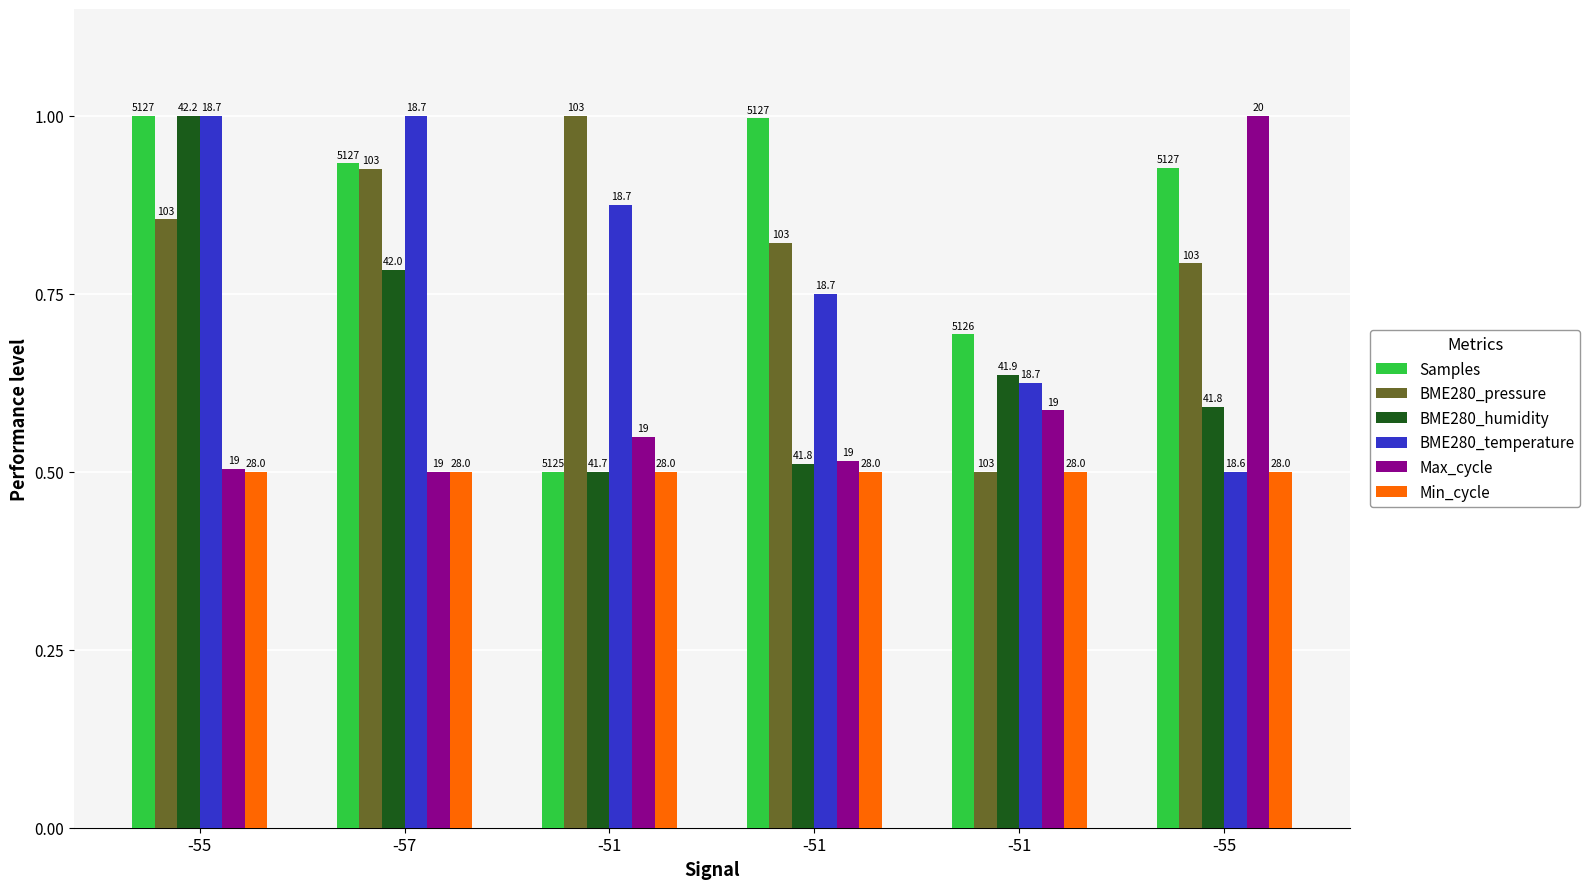

What is the label of the 5th bar from the left?

-51